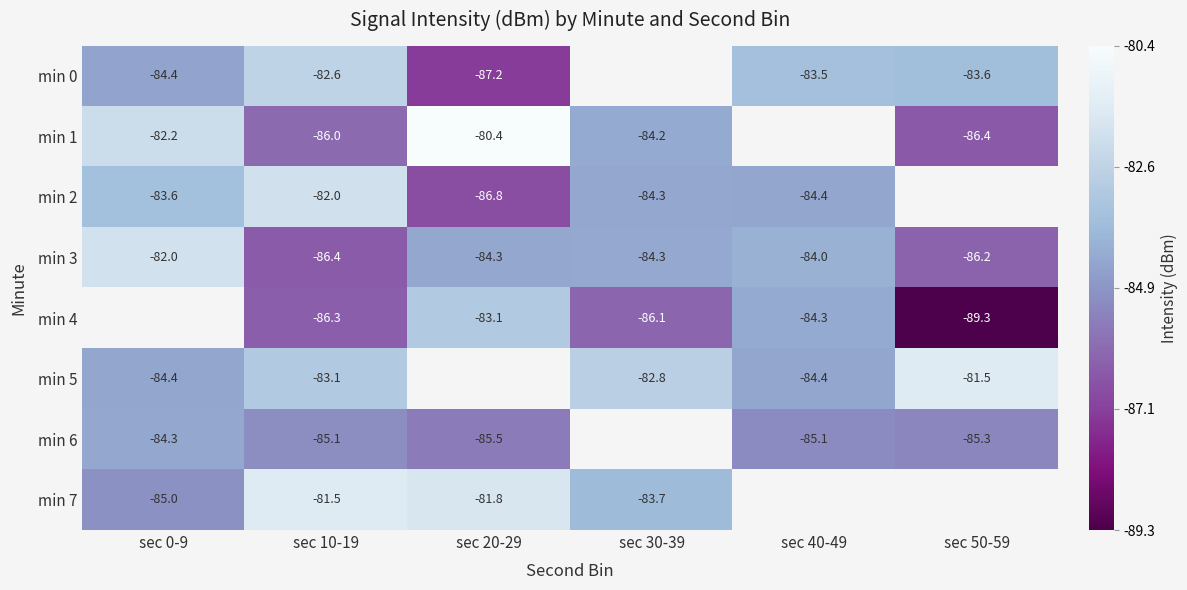

At how many categories does at least one series exceed -86?

6